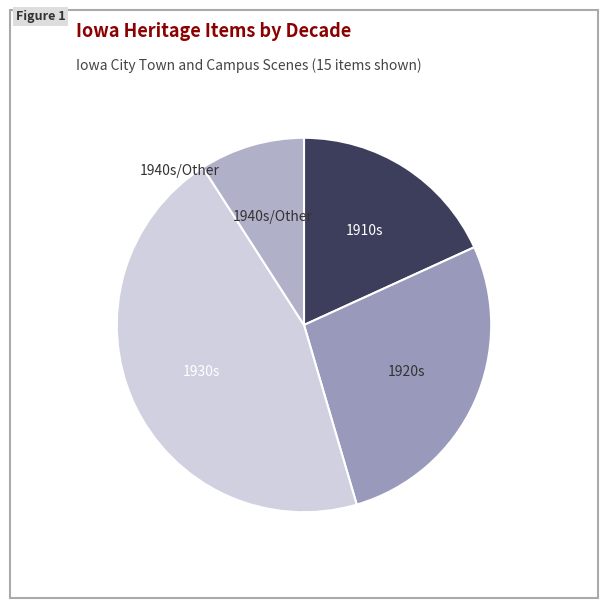

How many slices are in this pie chart?

4